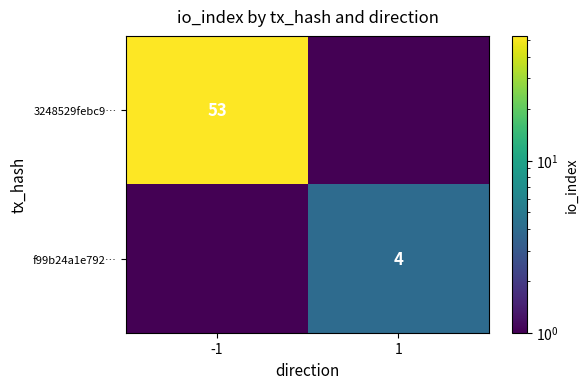

The value of 3248529febc9… at -1 is 53. True or false?

True